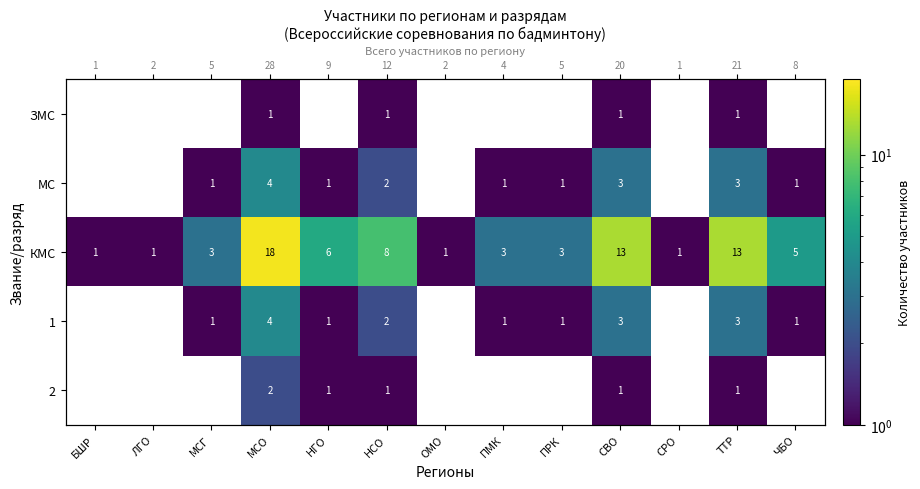

Is the value of 2 at ЧБО greater than the value of МС at СВО?

No